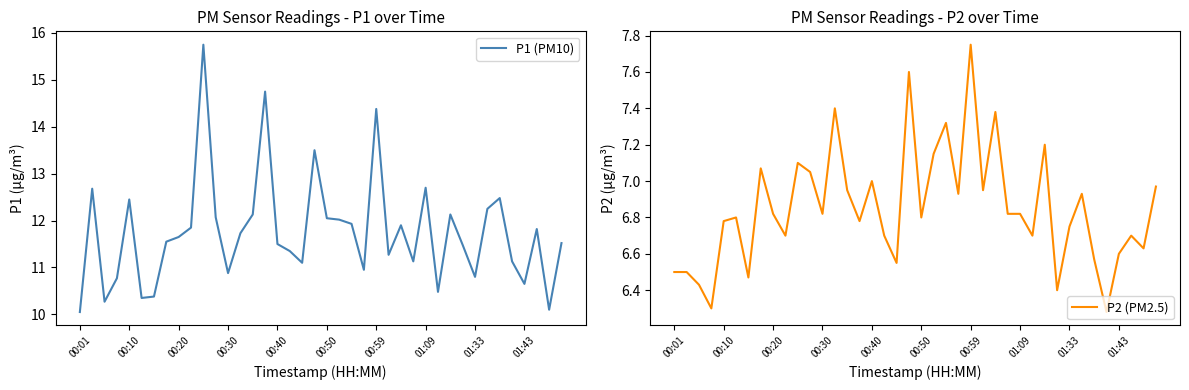

Is this an area chart (filled region under the line)?

No